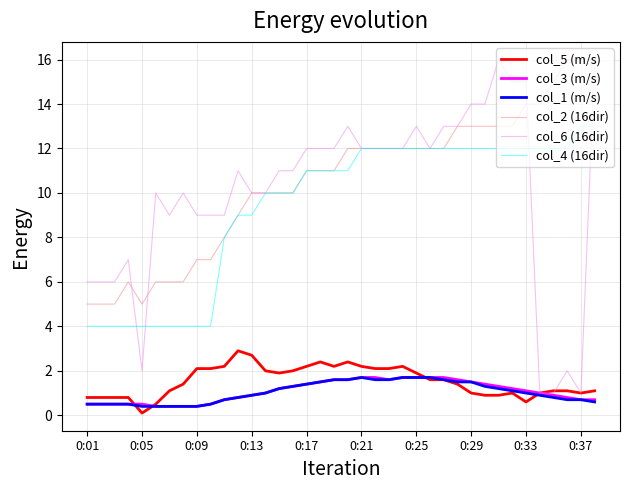

True or false: col_2 (16dir) and col_3 (m/s) intersect in this chart.

False